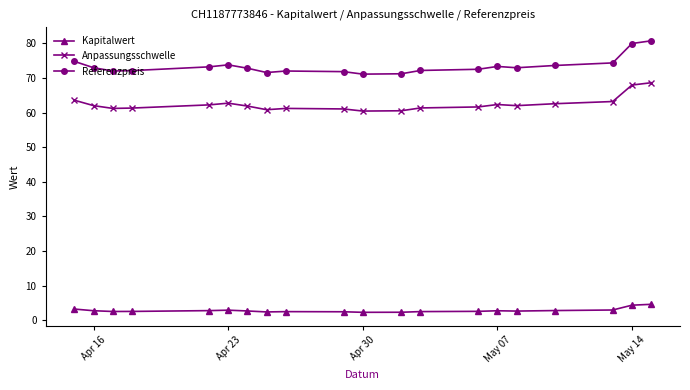

Which series has the widest spread of values?

Referenzpreis